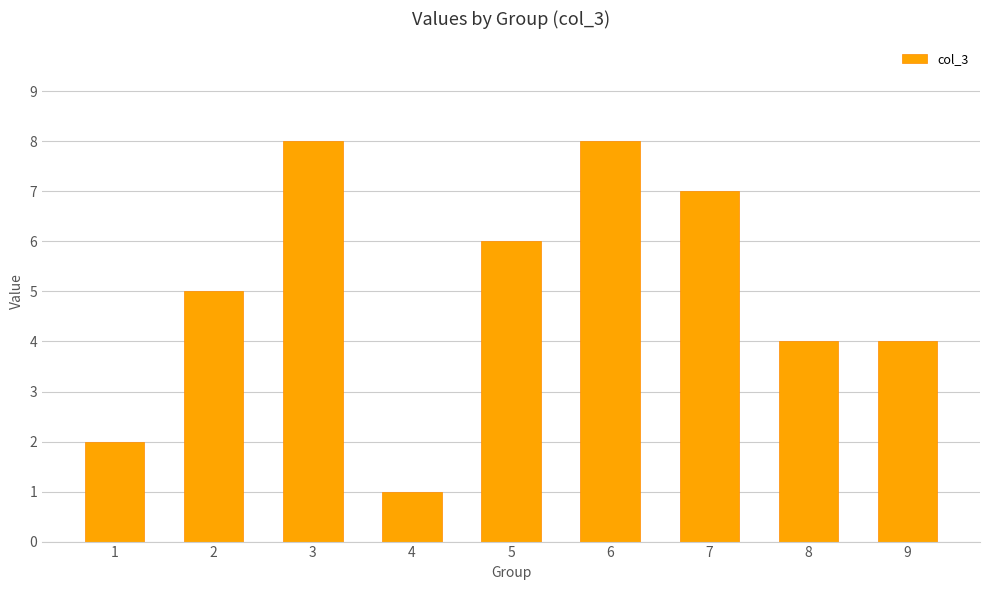

Read the value at 5.

6